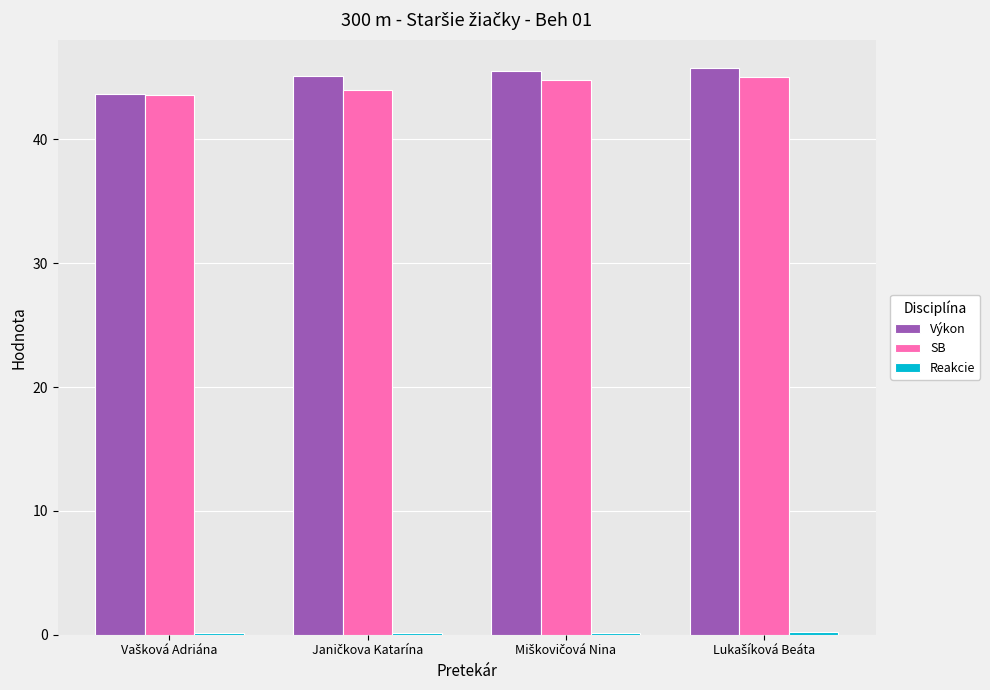

At how many categories does at least one series exceed 2?

4